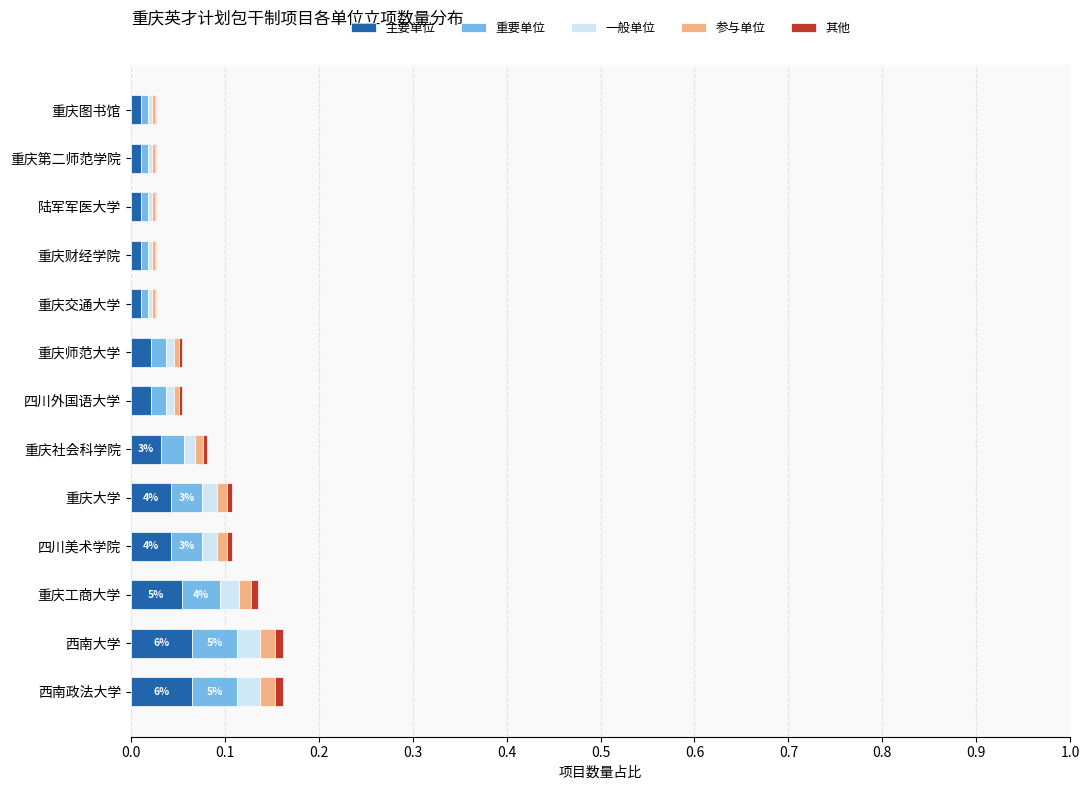

Count the number of data series in this chart.

5